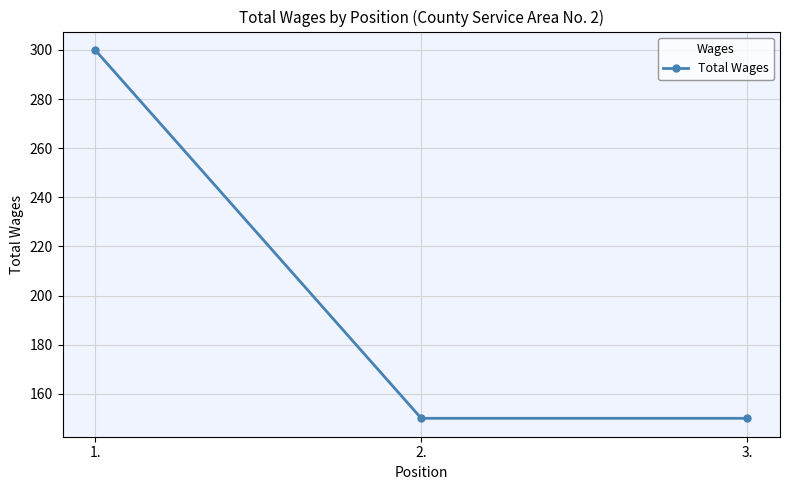

Reading left to right, extract all data points from this chart.

300	150	150